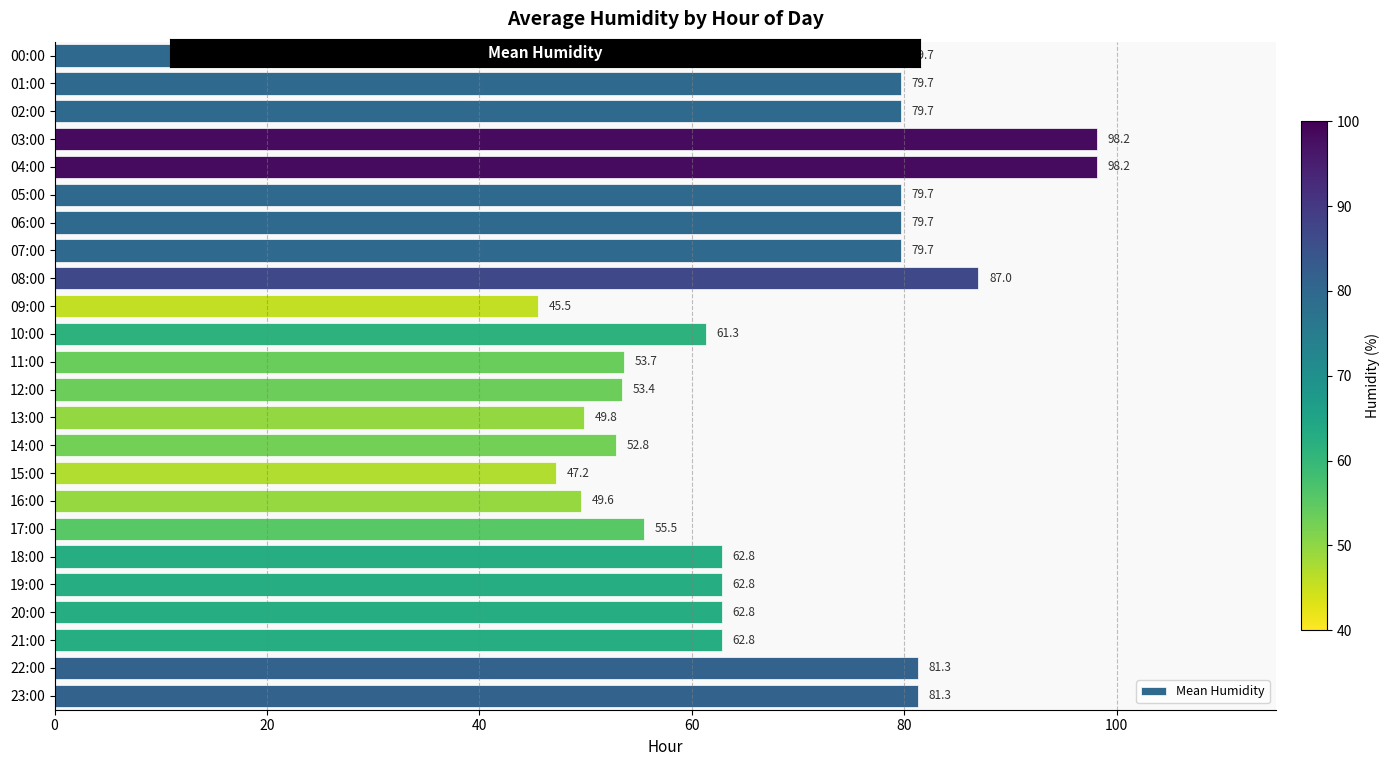

What is the label of the 12th bar from the top?

11:00